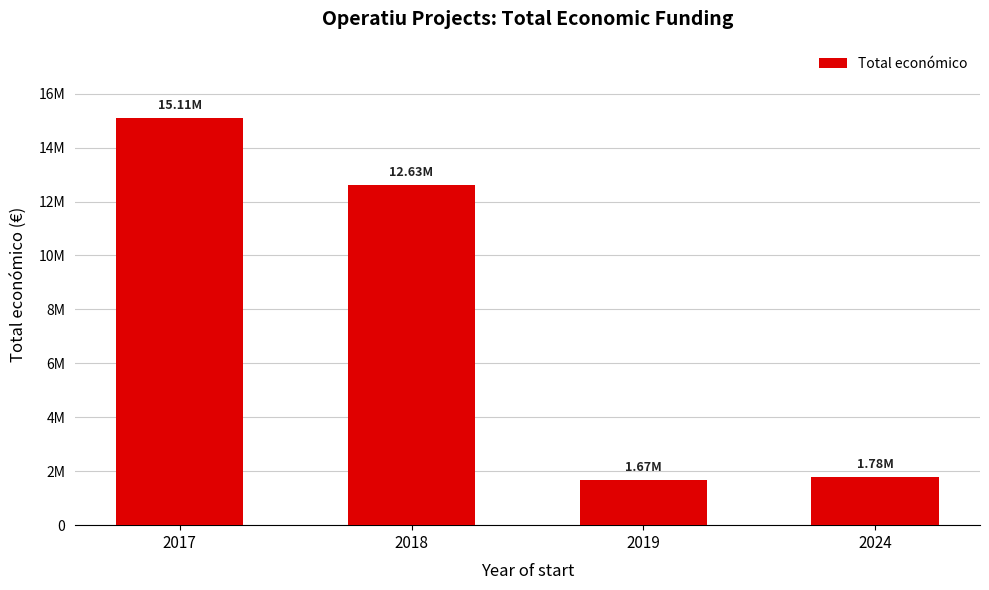

Are the bars horizontal?

No